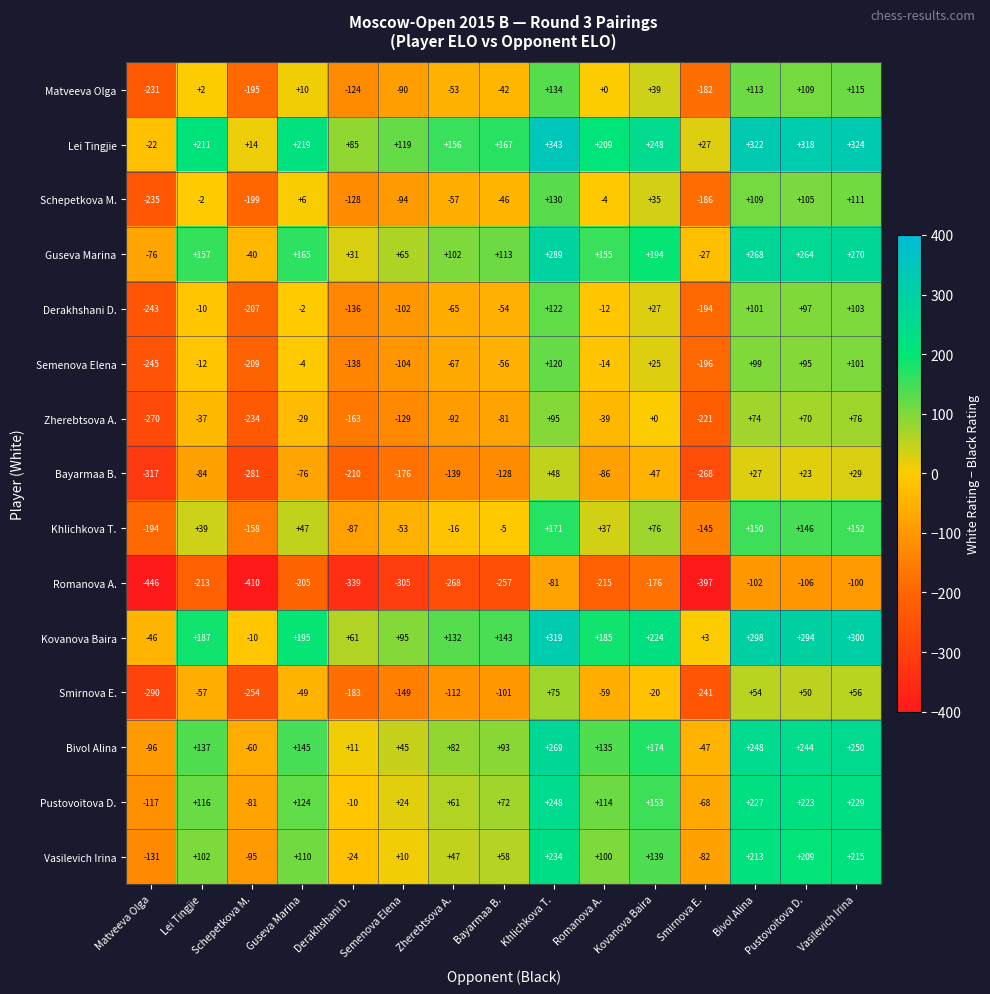

What is the minimum value for Bayarmaa B.?

-317